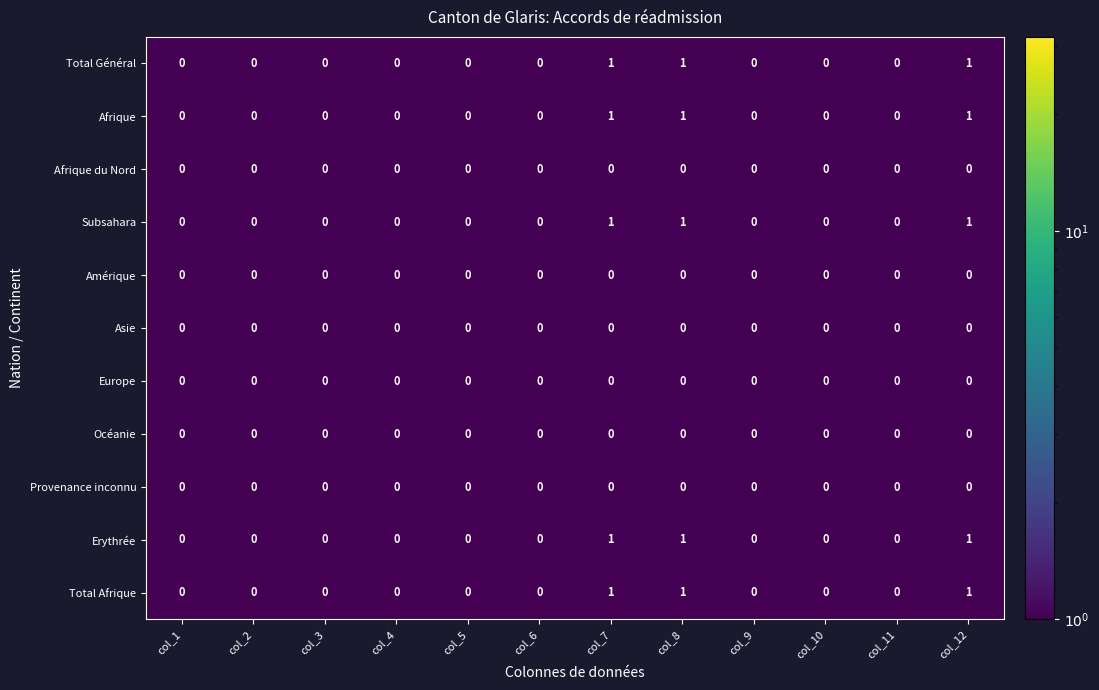

The Subsahara series shows 1 at col_4. True or false?

False